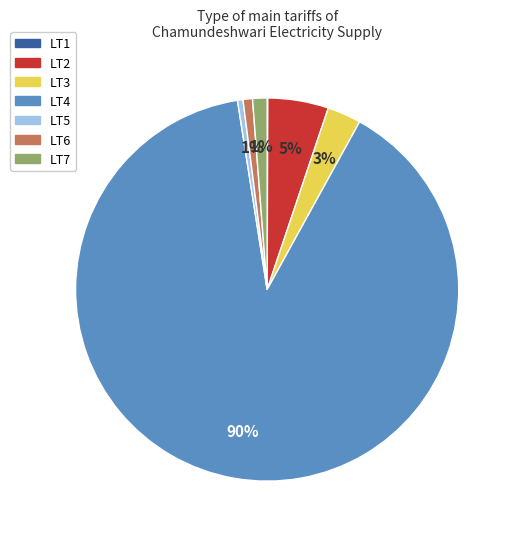

Which slice is the largest?

LT4